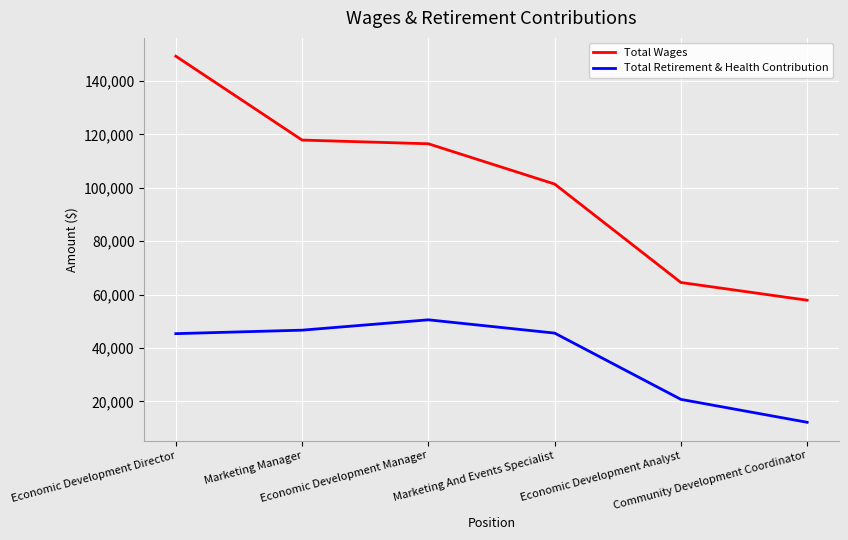

What position from the left is Marketing Manager?

2